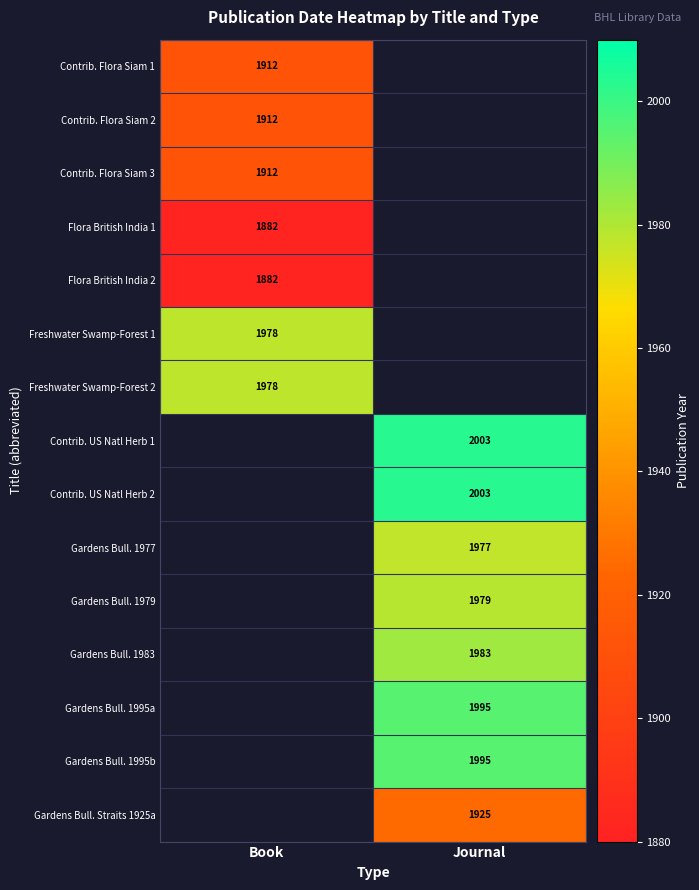

True or false: Gardens Bull. Straits 1925a has a value of 2875 at Journal.

False